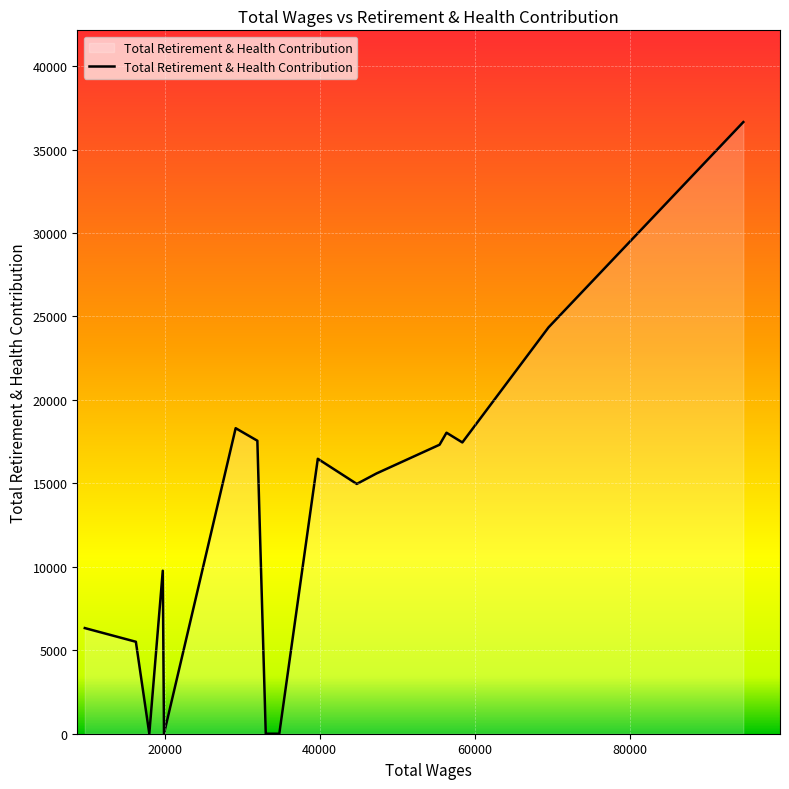

What is the greatest value displayed?

36648